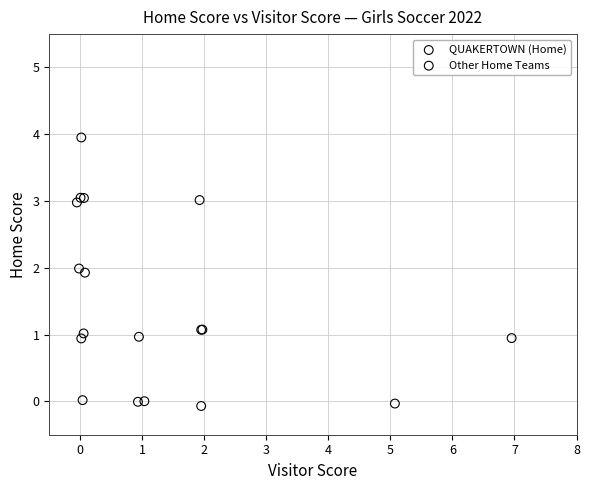

Which series has the widest spread of Y values?

Other Home Teams